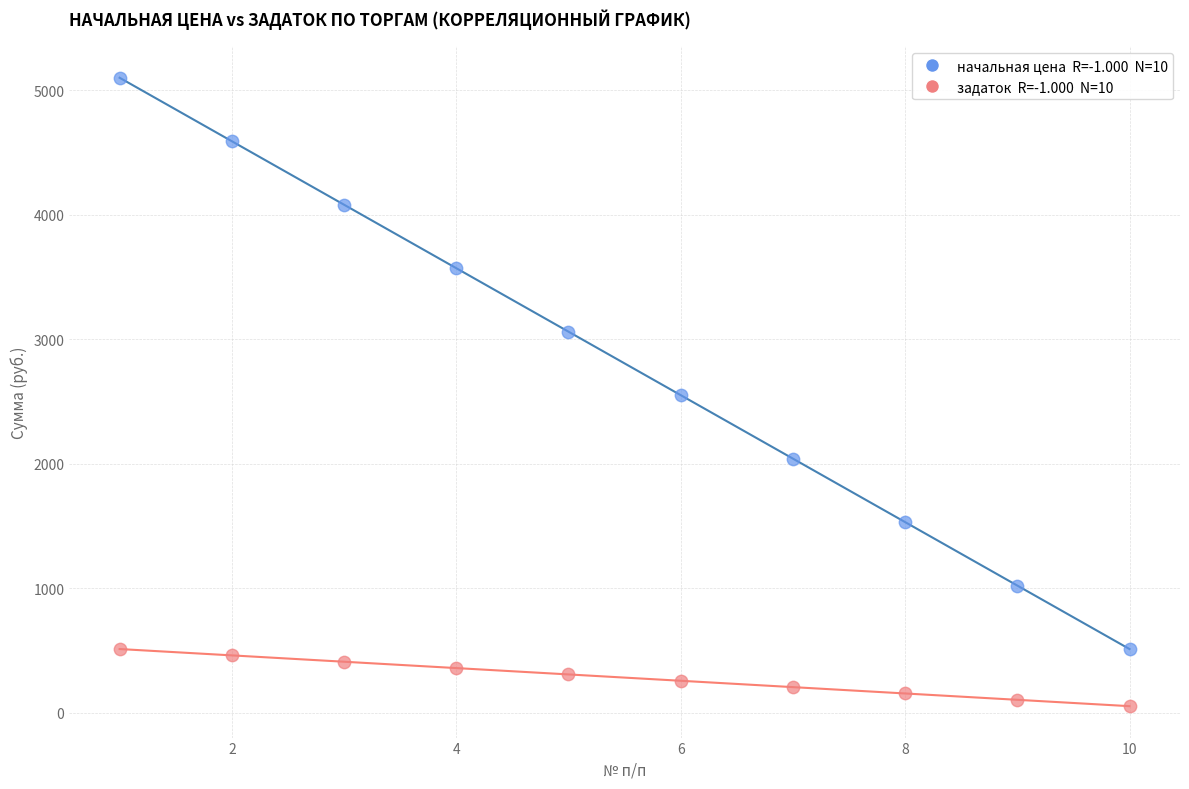

Across all data points, what is the range of X values (max minus min)?

9.0